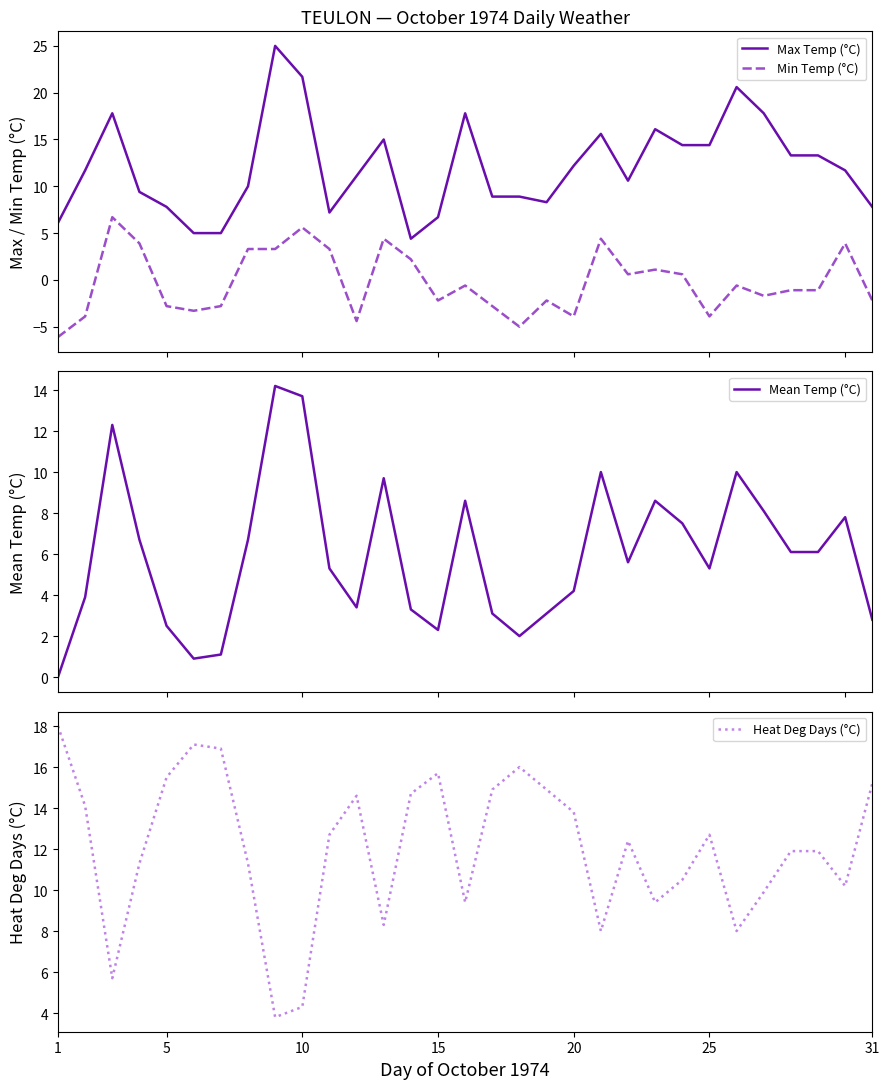

True or false: Min Temp (°C) and Heat Deg Days (°C) cross at least once.

True